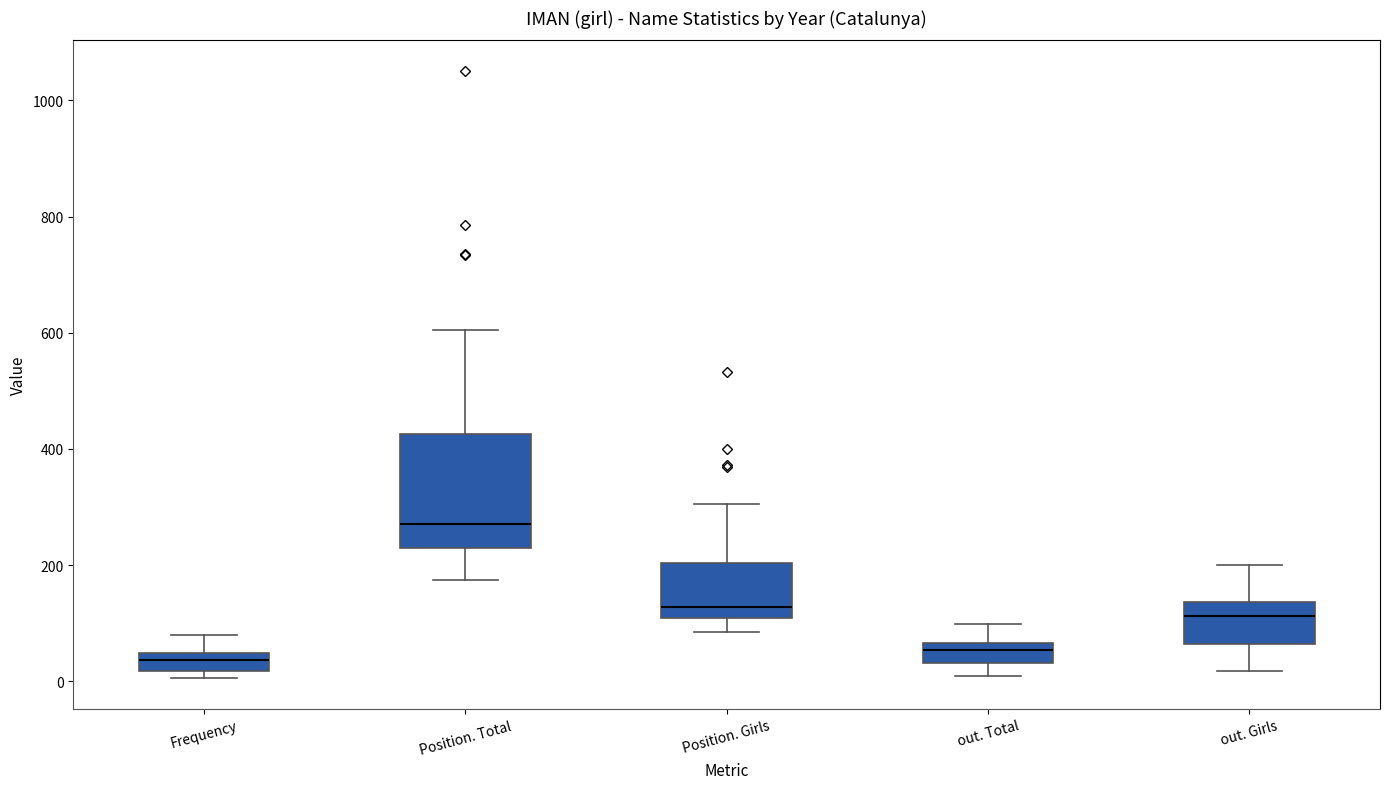

Comparing the boxes themselves (not the whiskers), which one is the tallest?

Position. Total